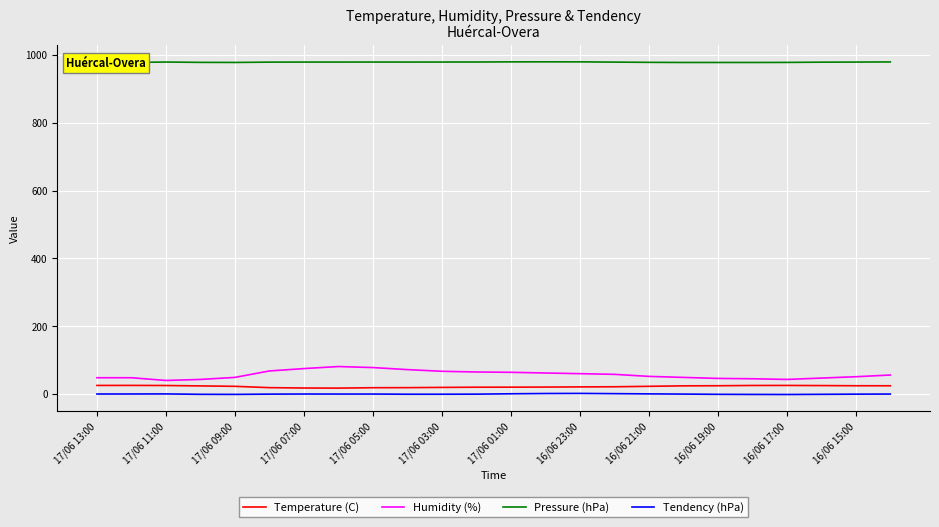

What is the lowest value of the Humidity (%) series?

40.0